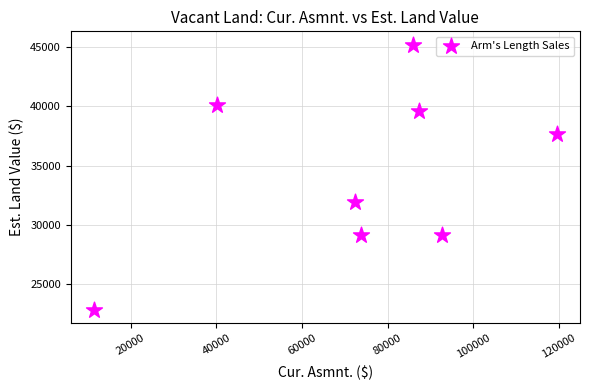

What is the range of Y values (max minus min)?

22368